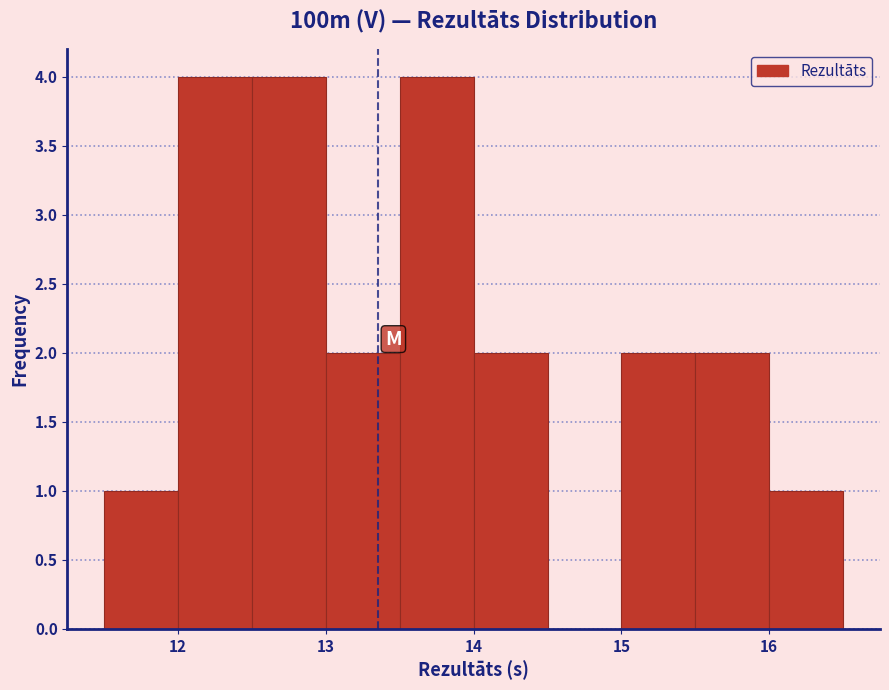

What is the height of the bar covering 11.5 to 12.0 on the x-axis? The values are not printed on the chart, so give them approximately, as read against the axis.

1